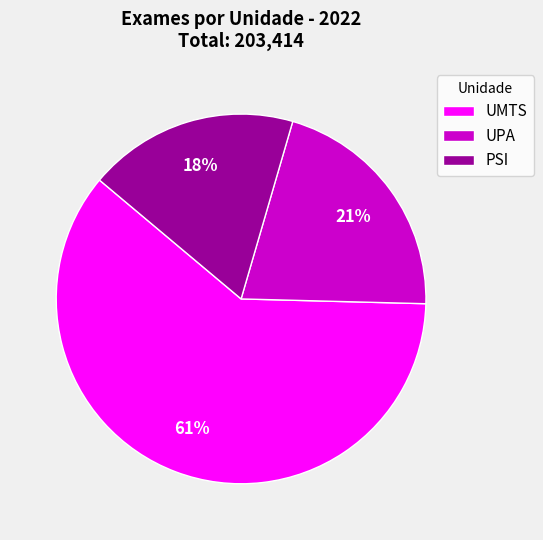

Between UMTS and PSI, which is larger?

UMTS